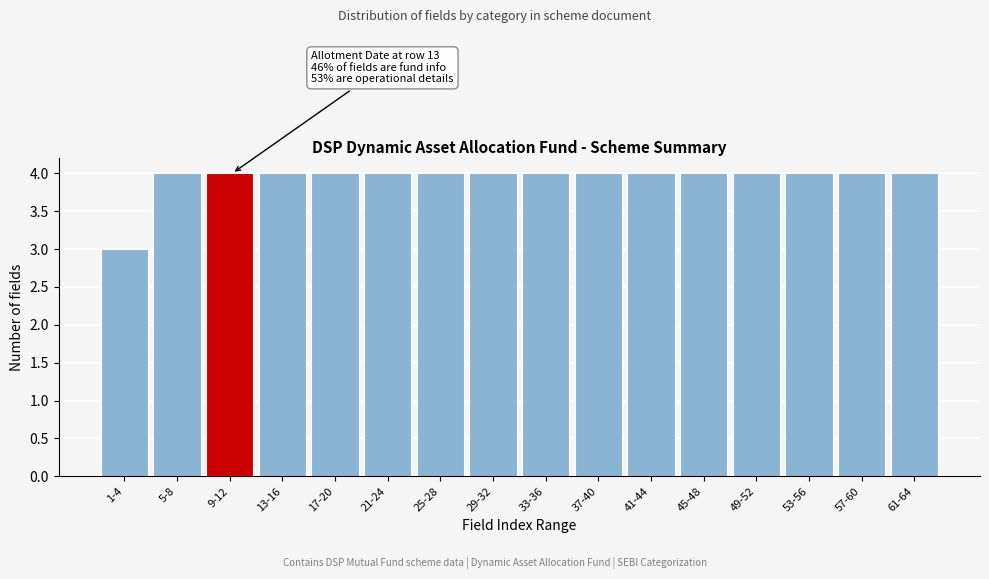

Reading left to right, what are all the values shown in this chart?

3	4	4	4	4	4	4	4	4	4	4	4	4	4	4	4